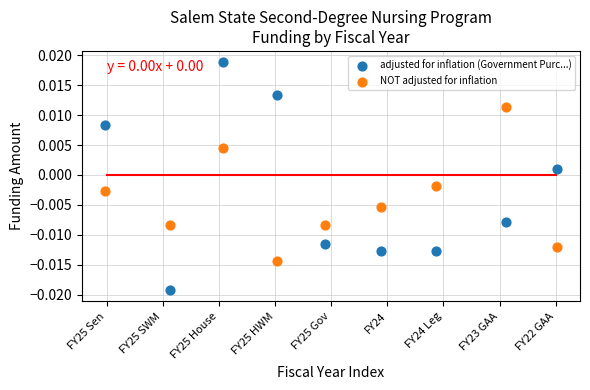

Which series contains the highest Y value?

adjusted for inflation (Government Purc...)